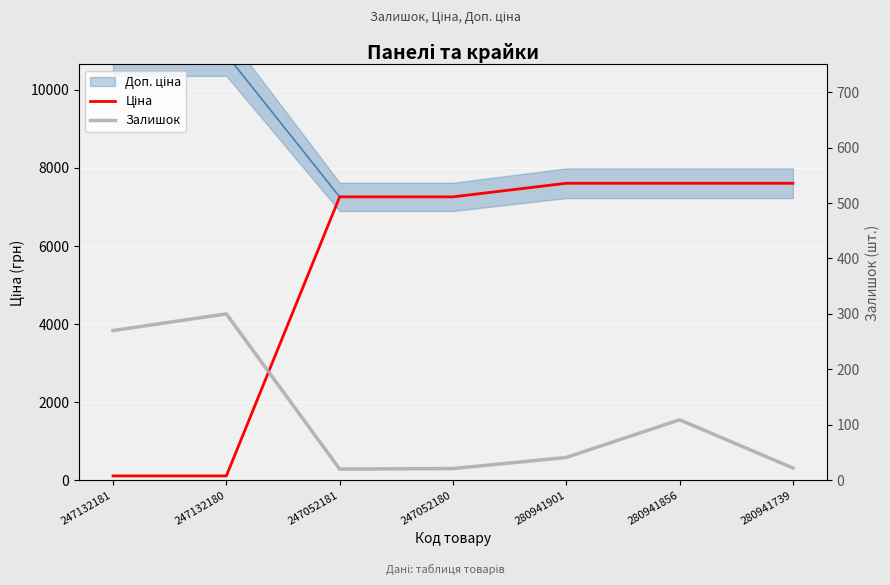

At 280941739, list the series in order from smallest to largest.

Залишок, Ціна